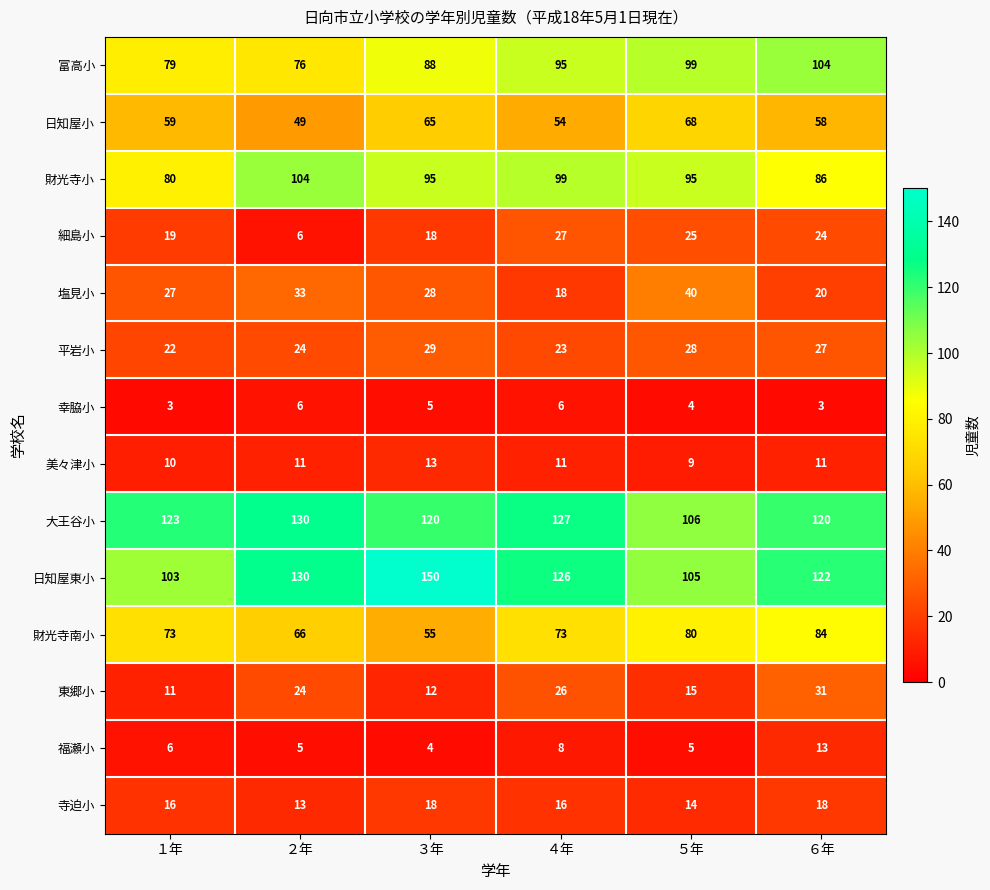

What is the total value across all series at ２年?

677